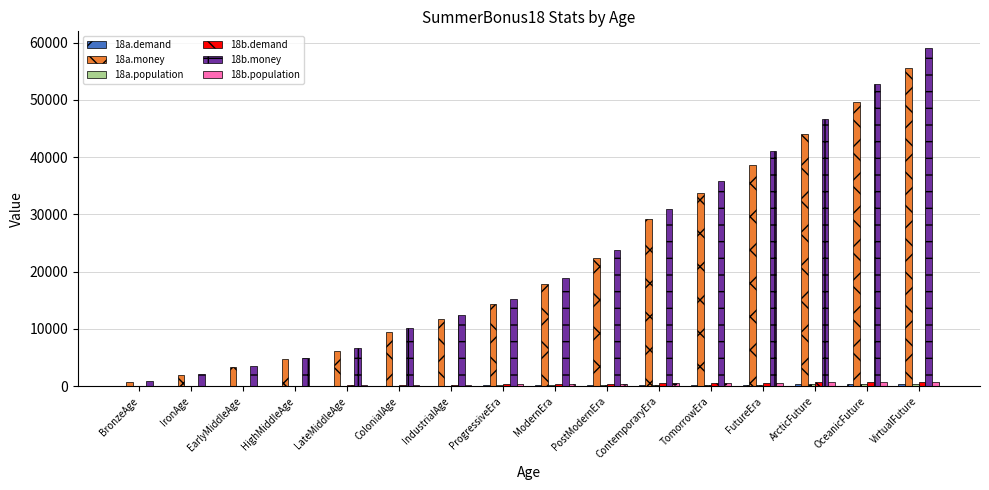

What is the spread (max minus min) of values at IronAge?

2070